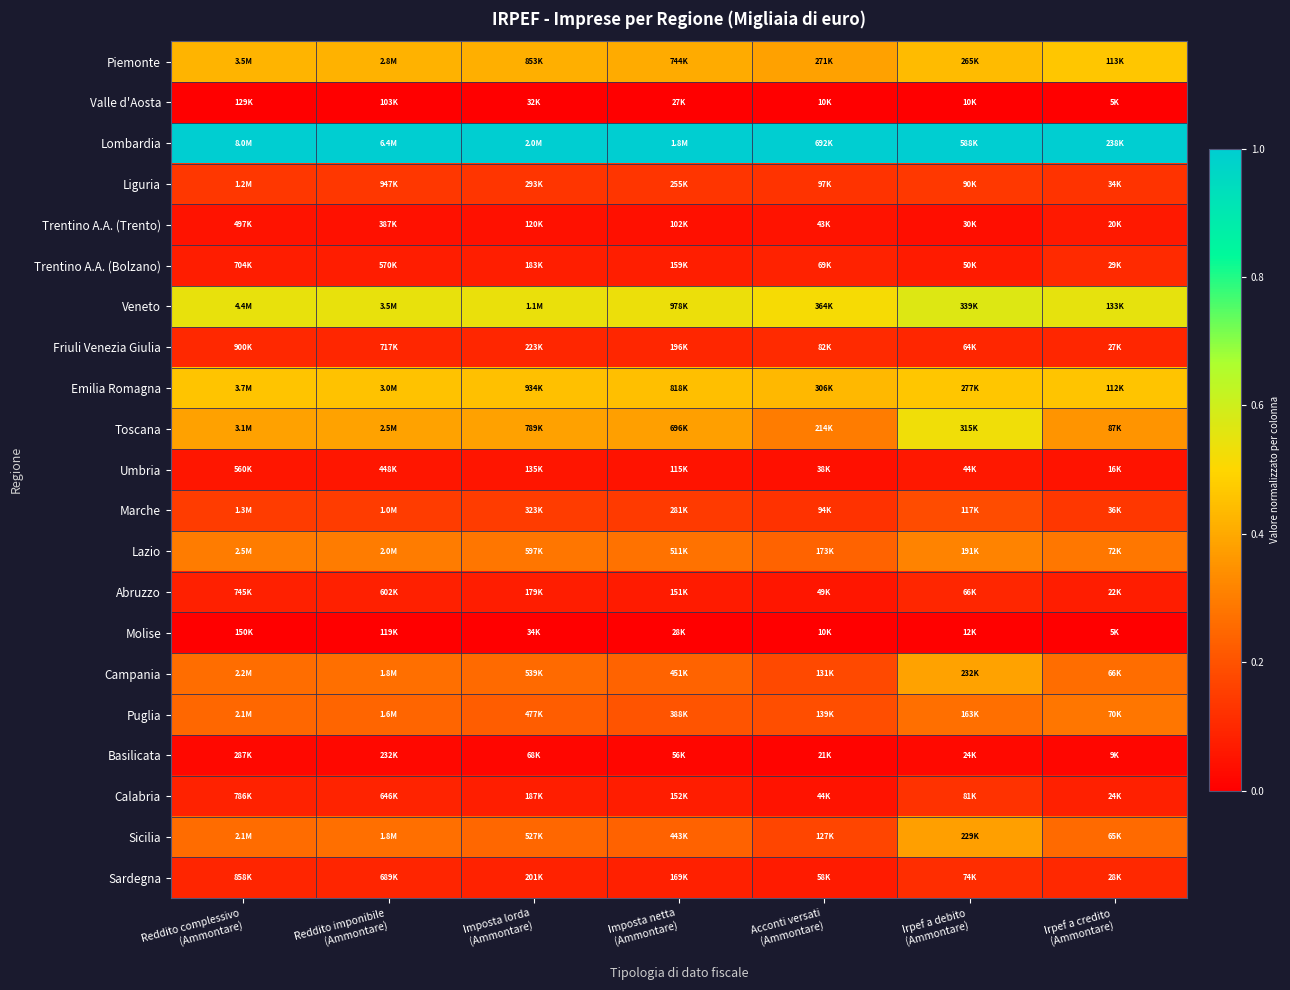

What is the difference between the highest and lowest values at Imposta netta
(Ammontare)?

1.0